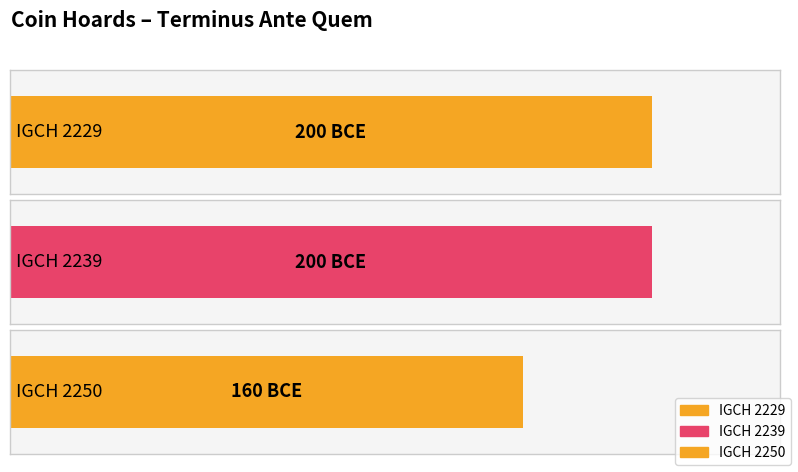

Reading left to right, transcribe all the data shown in this chart.

-200	-200	-160